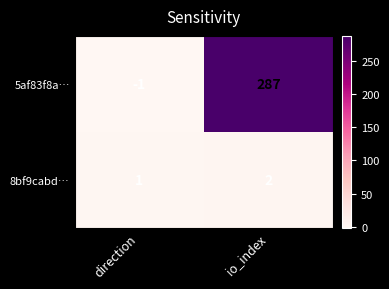

What is the total value across all series at io_index?

289